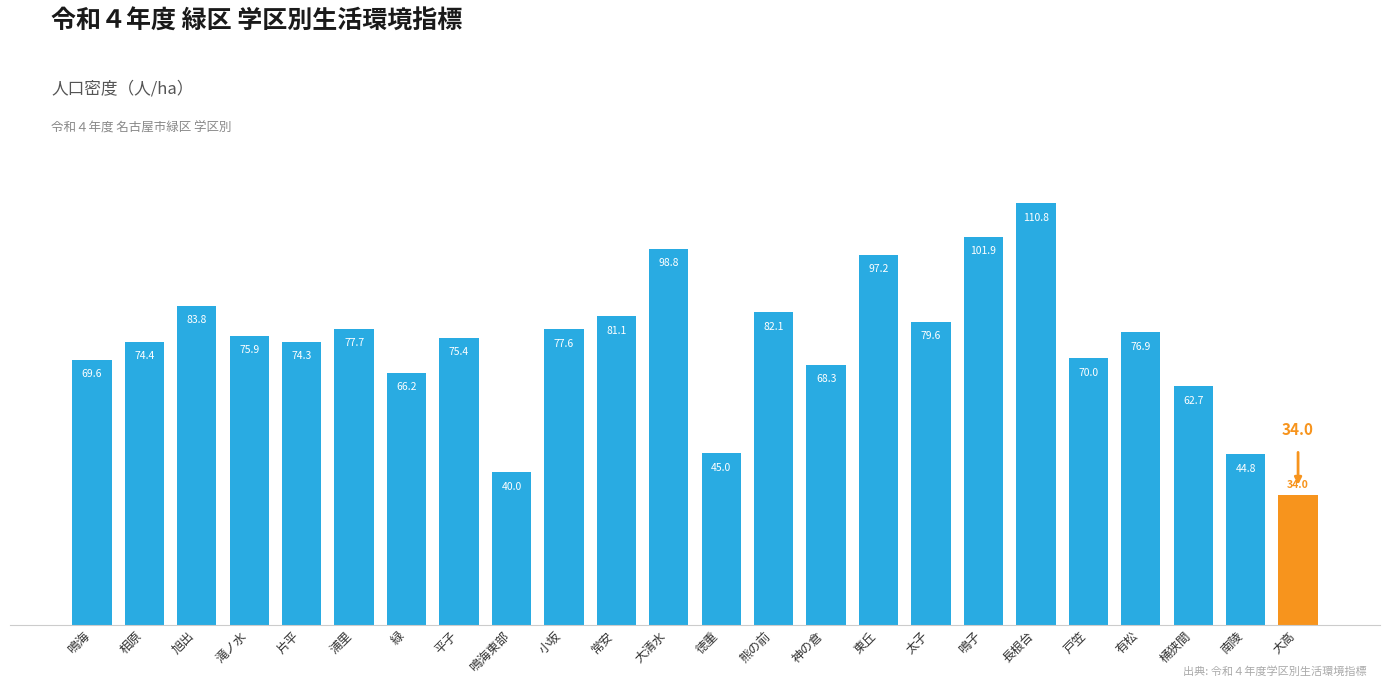

What is the ratio of the value at 南陵 to the value at 緑?

0.7